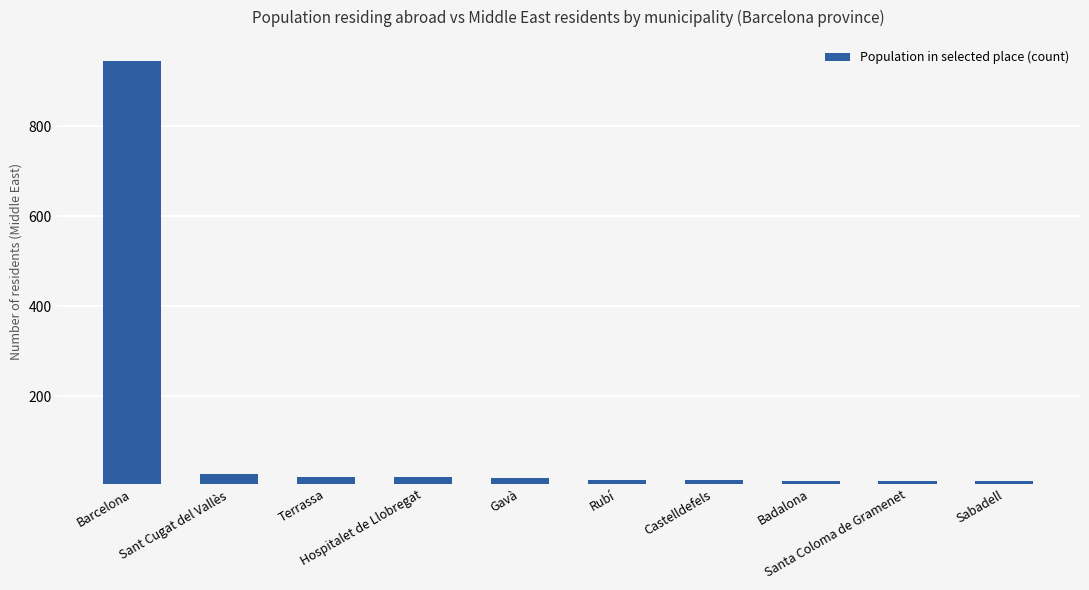

What is the ratio of the value at Santa Coloma de Gramenet to the value at Rubí?

0.9